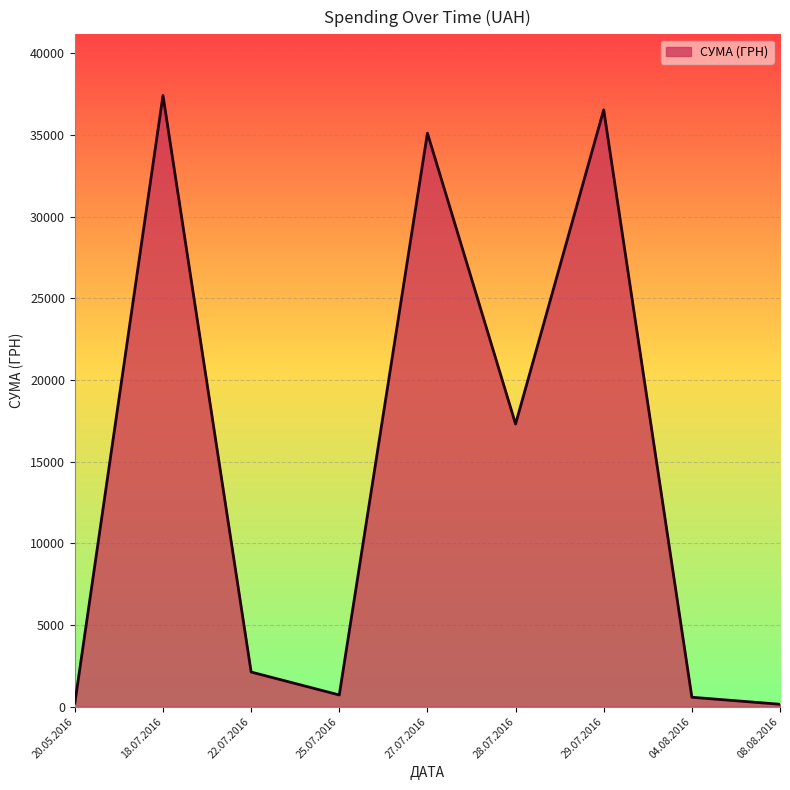

Does the chart have visible grid lines?

Yes